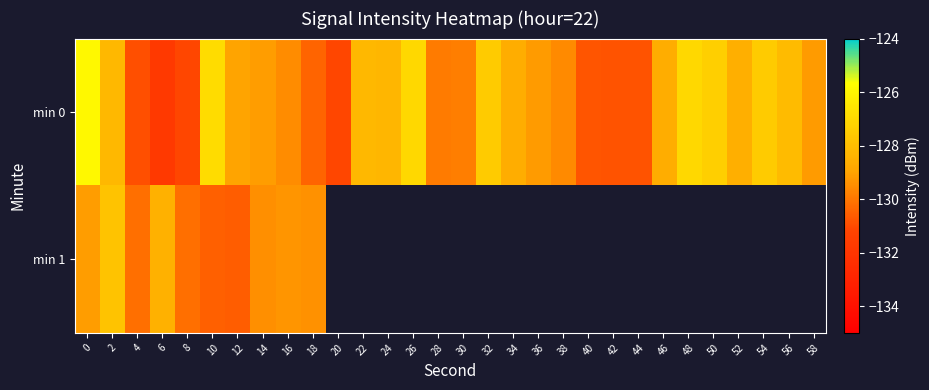

Which series has the largest range (max minus min)?

row_0